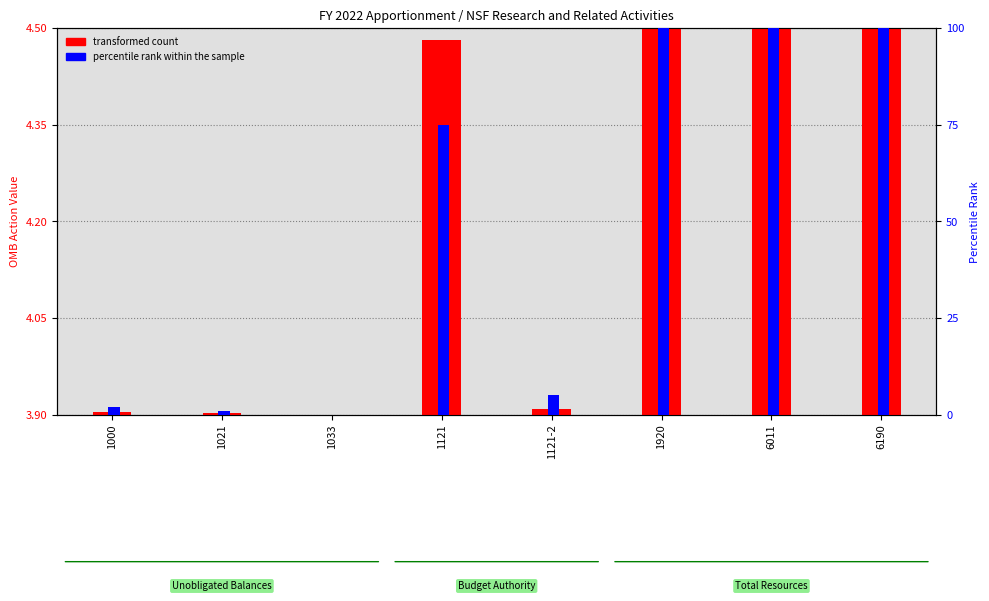

At which category is the sum across all series the highest?

1920